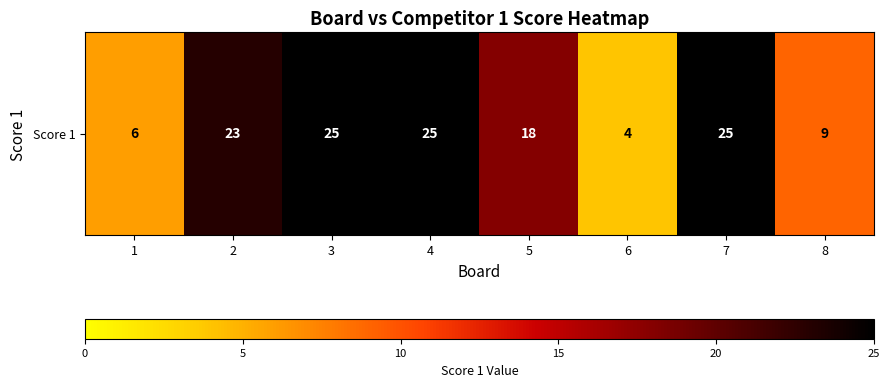

What is the sum of the values at 6 and 2?

27